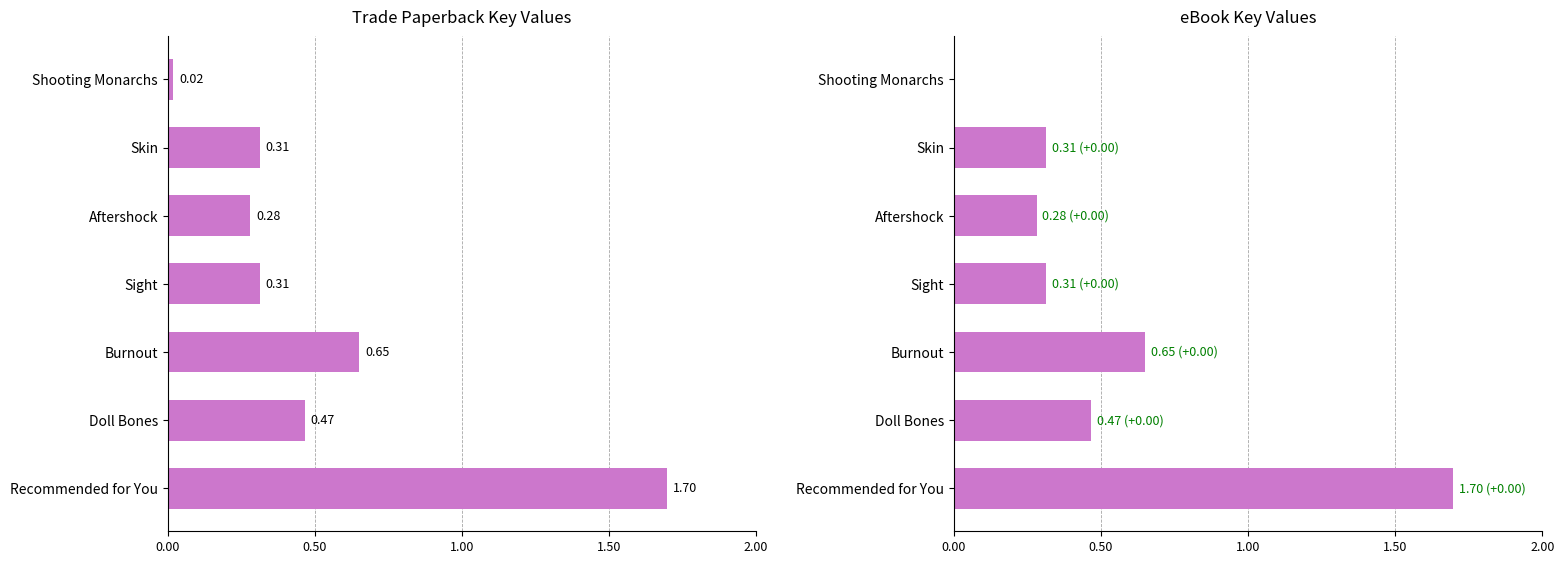

What are all the series names shown in the legend?

Trade Paperback, eBook